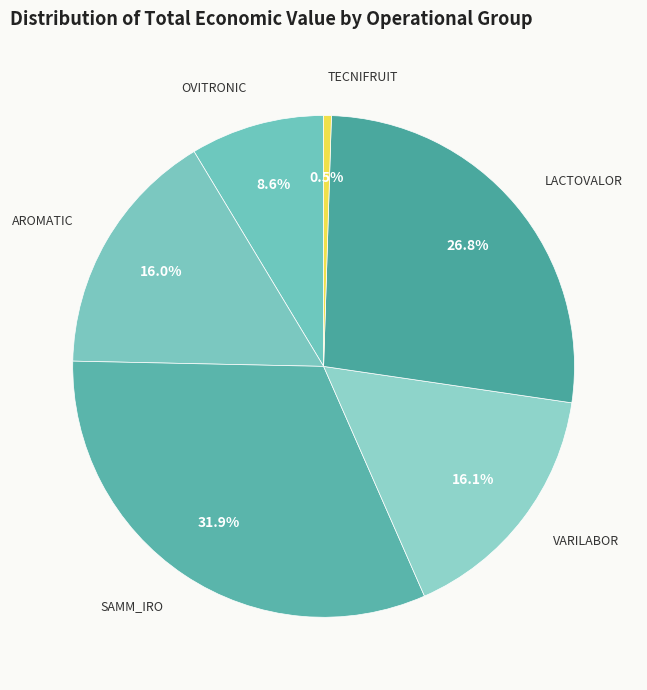

How many slices are in this pie chart?

6